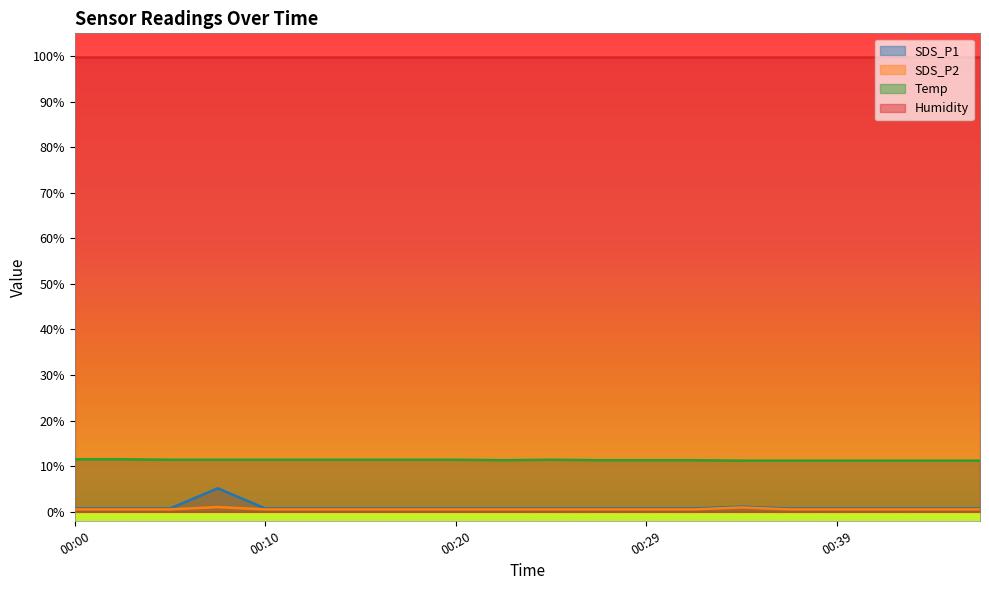

True or false: Humidity and Temp cross at least once.

False